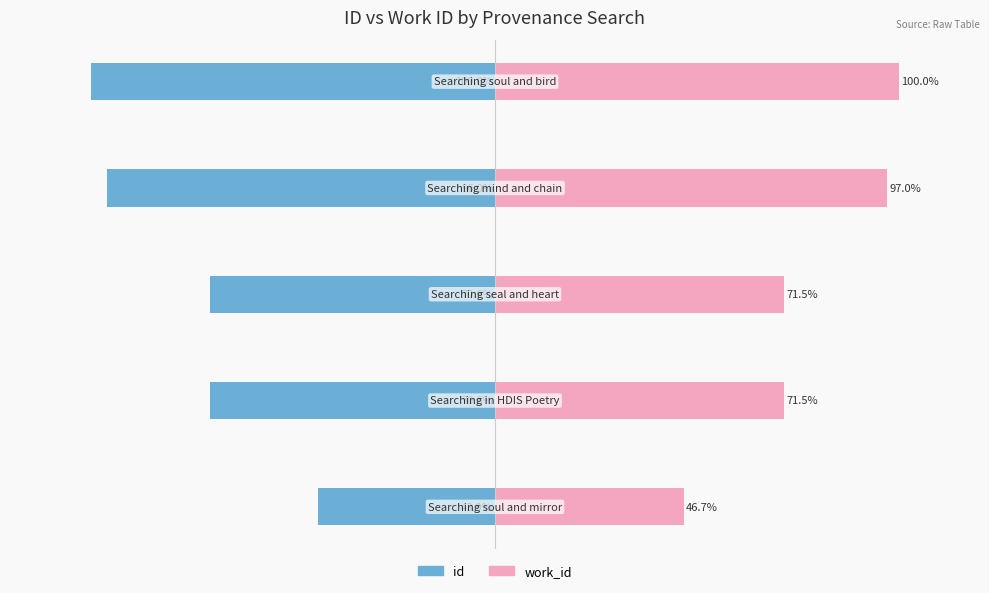

The id series shows -43.9 at 0. True or false?

True